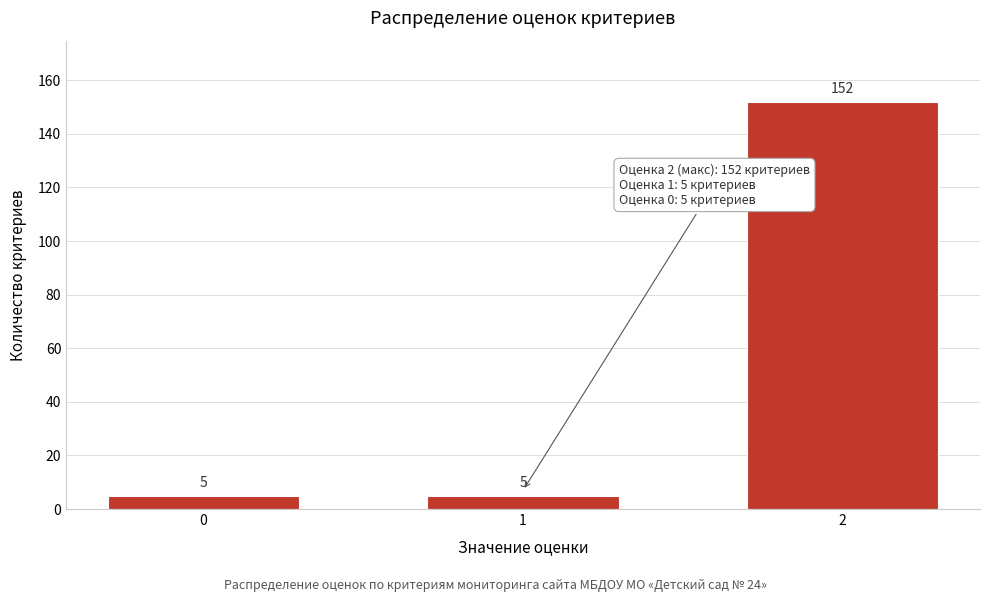

Reading left to right, what are all the values shown in this chart?

5	5	152